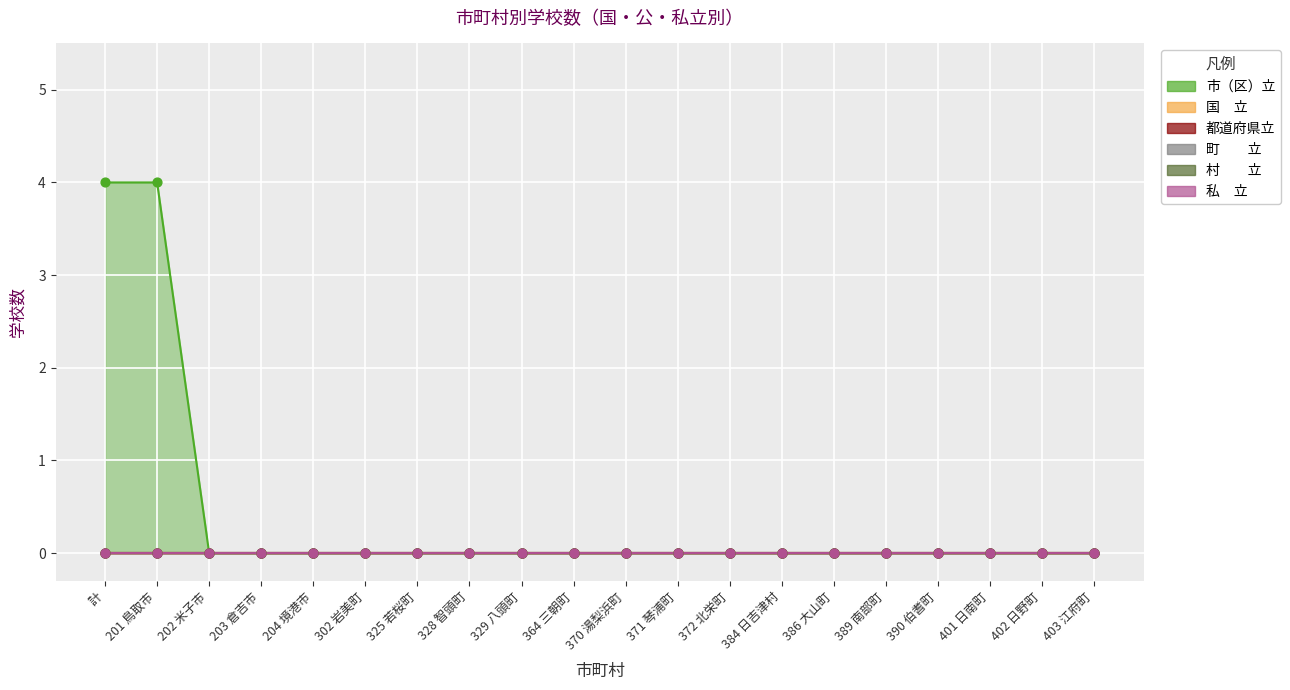

Which series has the widest spread of Y values?

市（区）立